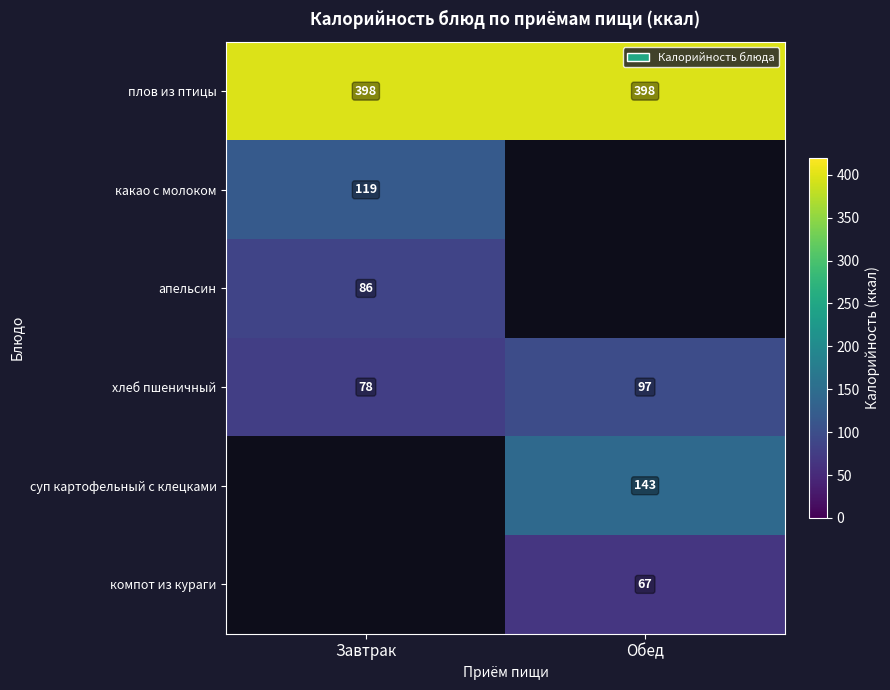

Which category has the lowest value in the хлеб пшеничный series?

Завтрак